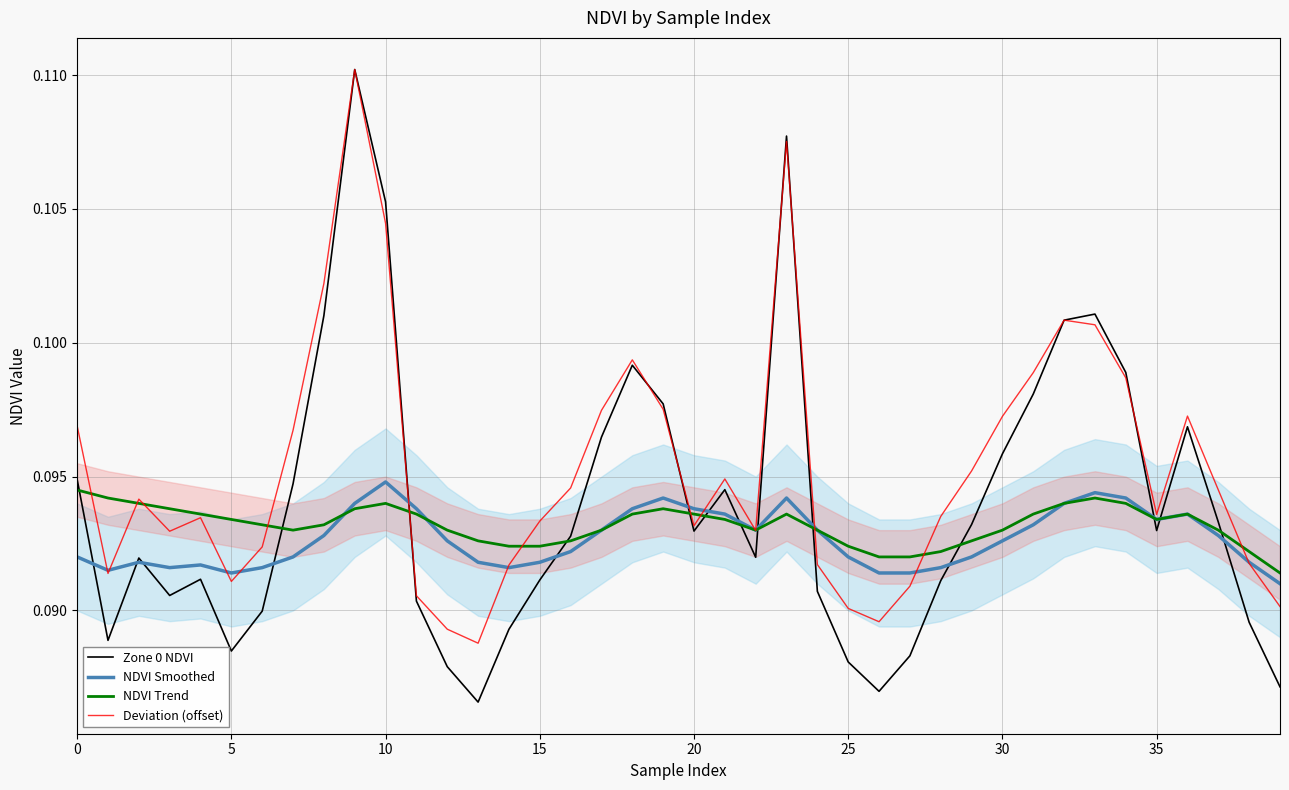

What is the value of the Deviation (offset) point at the 1st from the left?

0.1